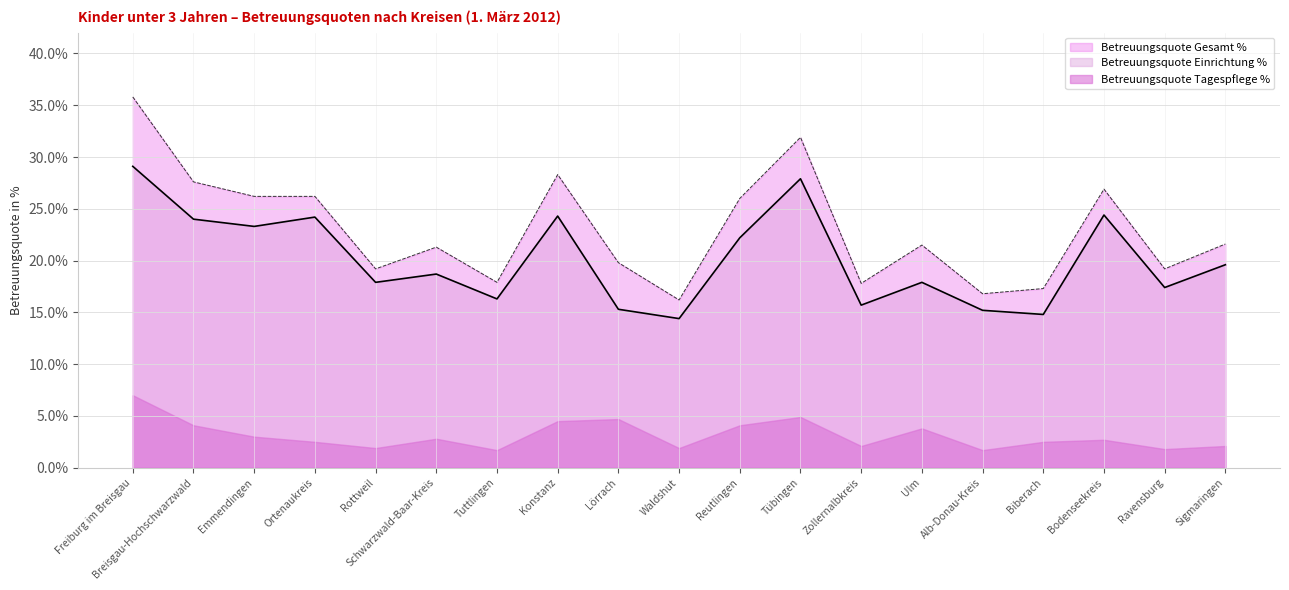

Read the Betreuungsquote Einrichtung % value at Ravensburg.

17.4